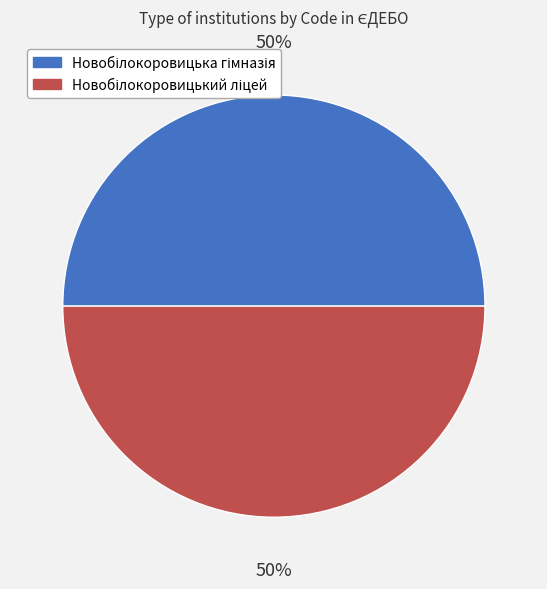

What is the largest slice in the pie chart?

Новобілокоровицький ліцей